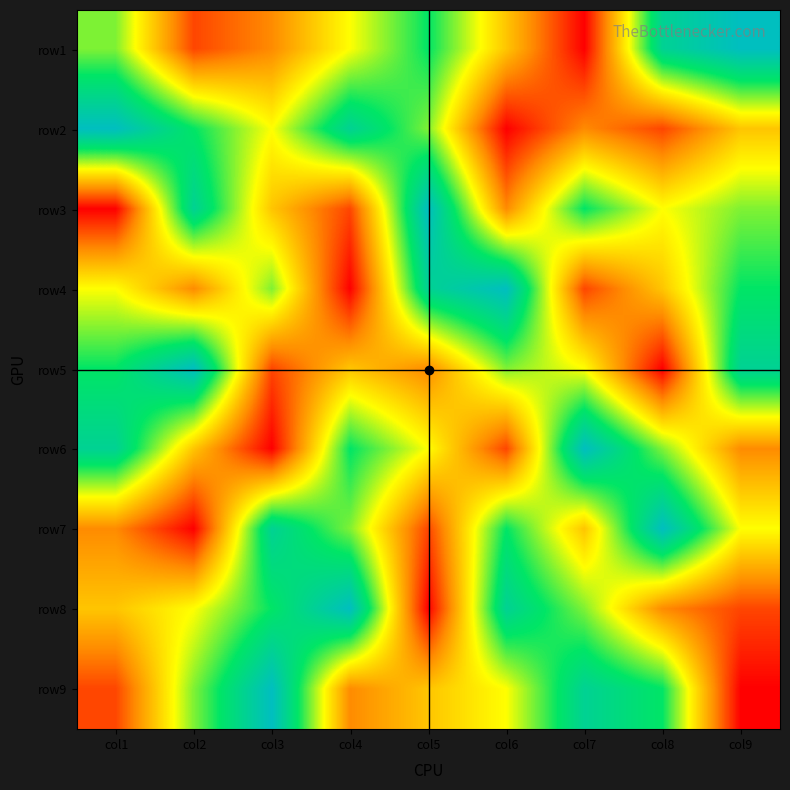

Reading left to right, list all the values displayed in this chart.

row1: col1=6	col2=2	col3=3	col4=5	col5=7	col6=4	col7=1	col8=8	col9=9
row2: col1=9	col2=7	col3=5	col4=8	col5=6	col6=1	col7=3	col8=2	col9=4
row3: col1=1	col2=8	col3=4	col4=2	col5=9	col6=3	col7=7	col8=5	col9=6
row4: col1=5	col2=3	col3=6	col4=1	col5=8	col6=9	col7=2	col8=4	col9=7
row5: col1=7	col2=9	col3=2	col4=4	col5=3	col6=6	col7=5	col8=1	col9=8
row6: col1=8	col2=4	col3=1	col4=7	col5=5	col6=2	col7=9	col8=6	col9=3
row7: col1=3	col2=1	col3=8	col4=6	col5=2	col6=7	col7=4	col8=9	col9=5
row8: col1=4	col2=5	col3=7	col4=9	col5=1	col6=8	col7=6	col8=3	col9=2
row9: col1=2	col2=6	col3=9	col4=3	col5=4	col6=5	col7=8	col8=7	col9=1